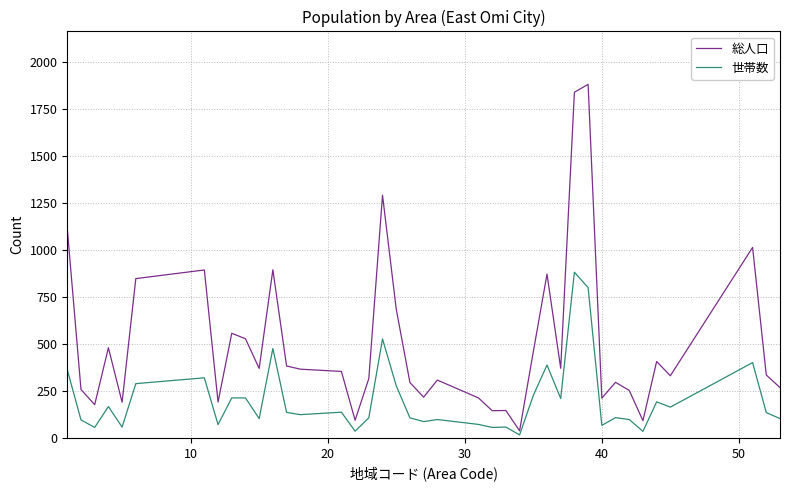

List the series in order of their peak value, highest first.

総人口, 世帯数